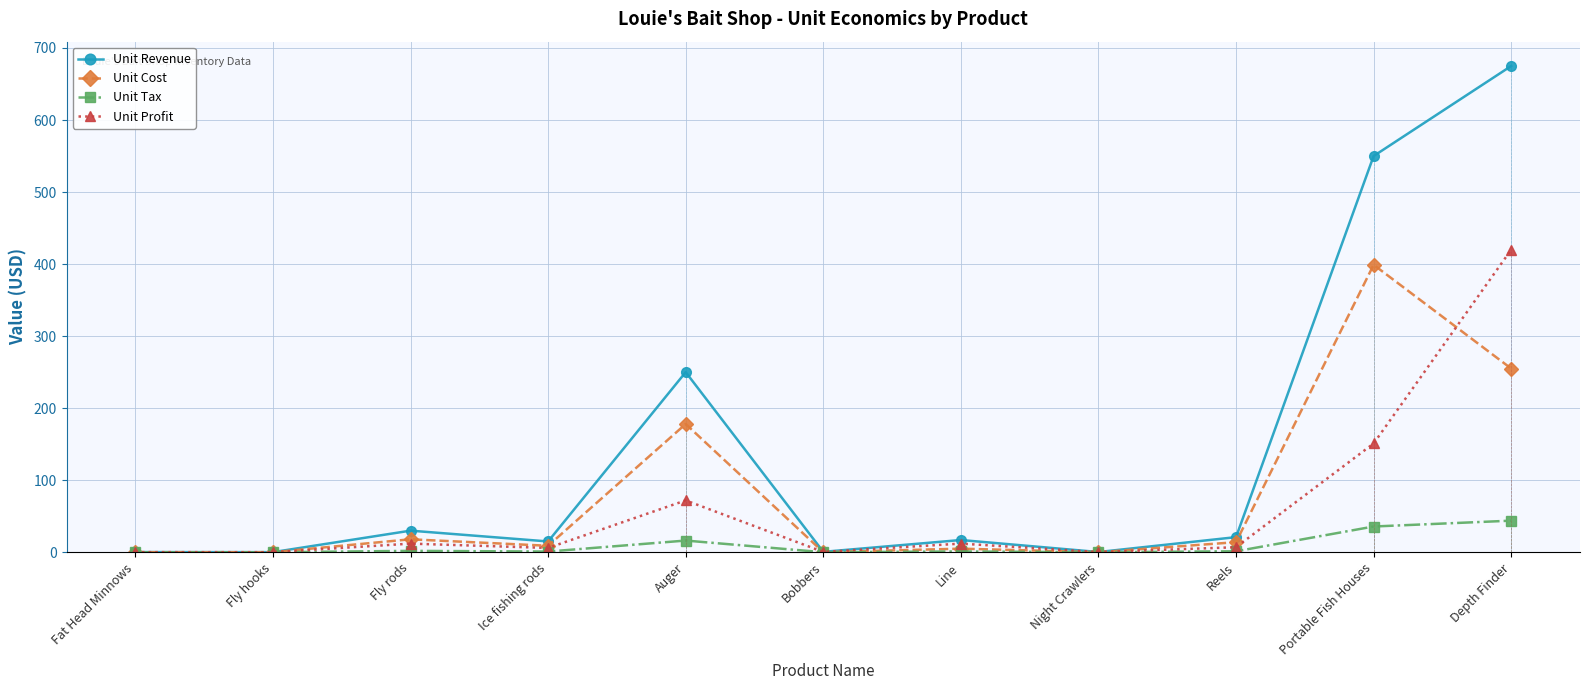

True or false: Unit Revenue and Unit Profit cross at least once.

False